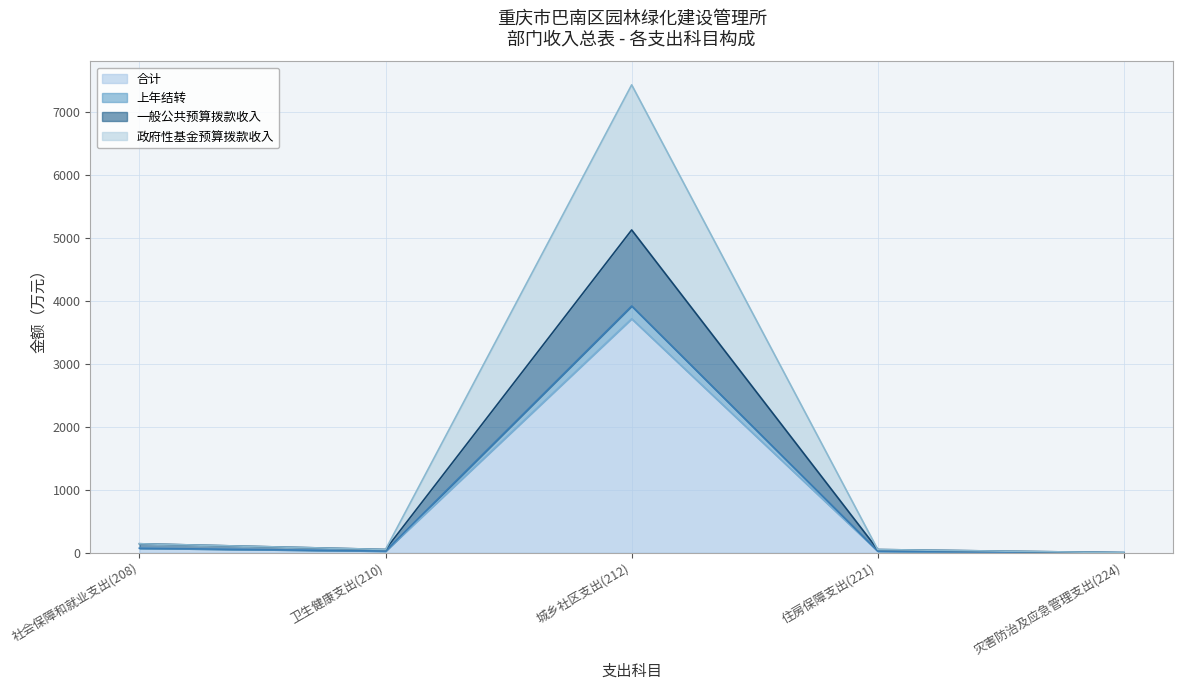

What is the value of the 政府性基金预算拨款收入 point at the 5th from the left?

0.5